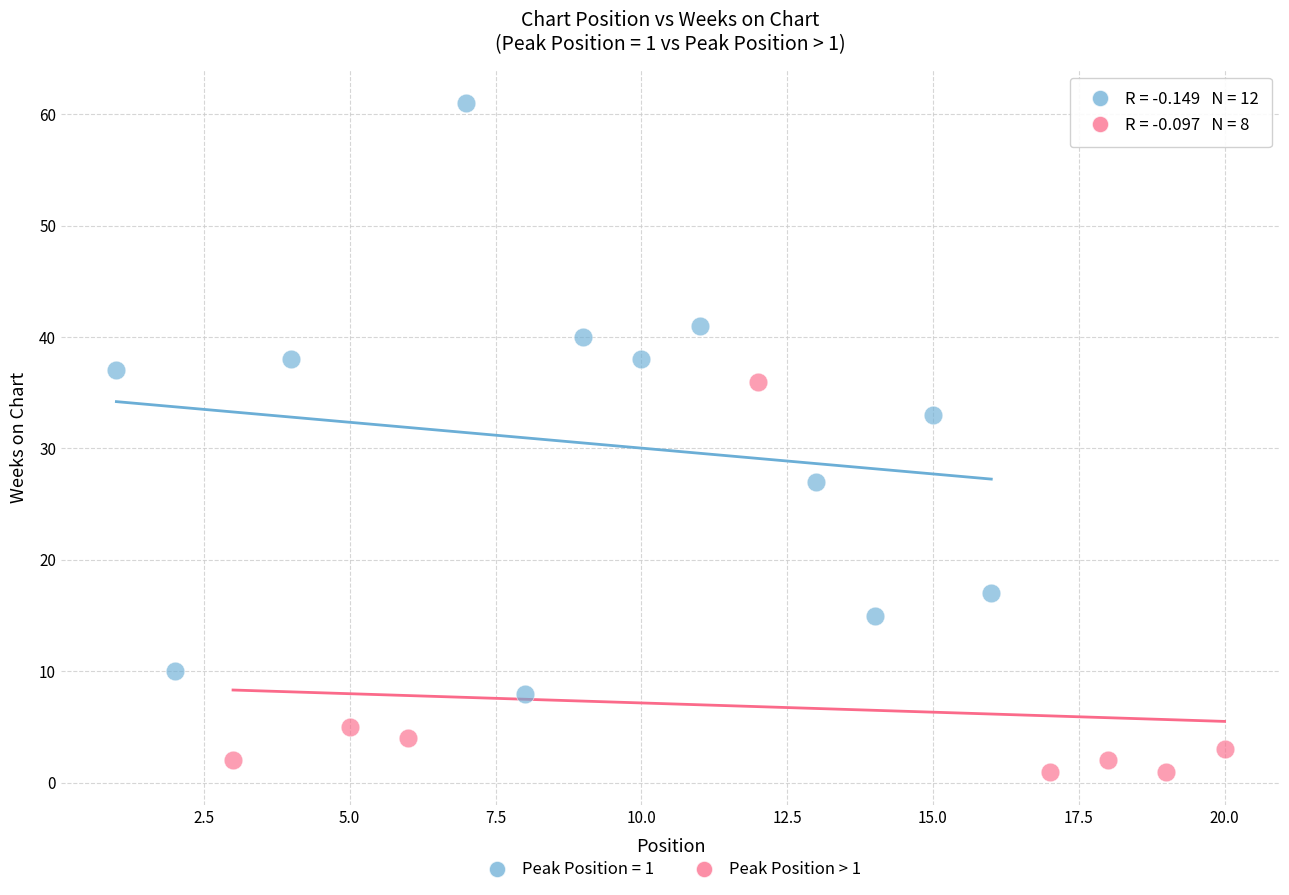

Which series contains the highest Y value?

Peak Position = 1